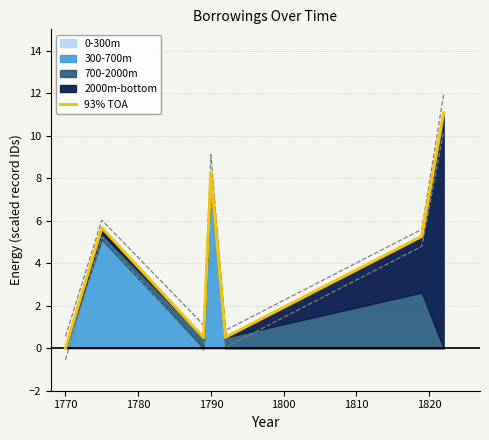

How many interior local valleys (lower than both neighbors) does the data have?

2